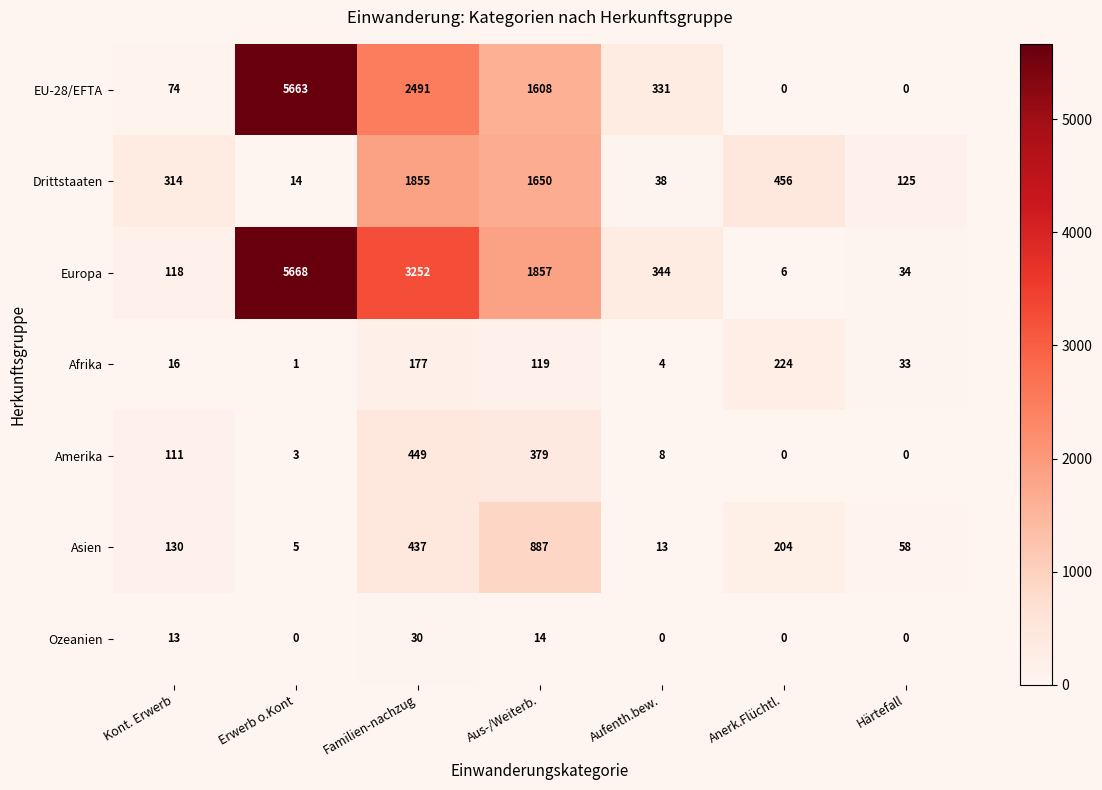

The Amerika series shows 379 at Aus-/Weiterb.. True or false?

True